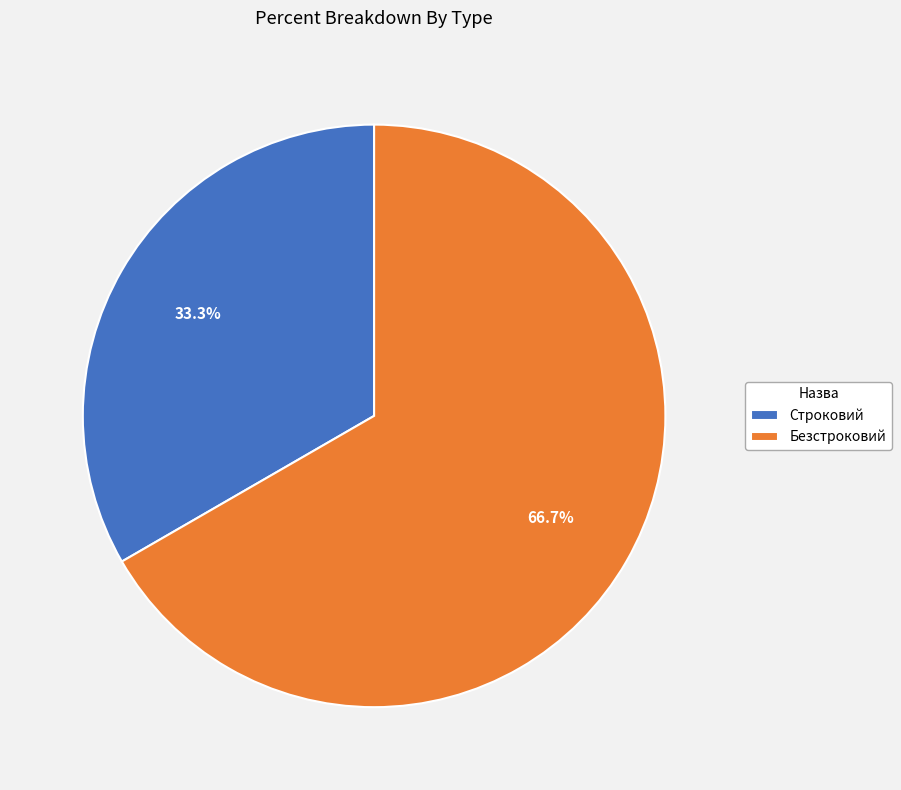

To the nearest percent, what is the difference between the Безстроковий and Строковий slice percentages?

33%